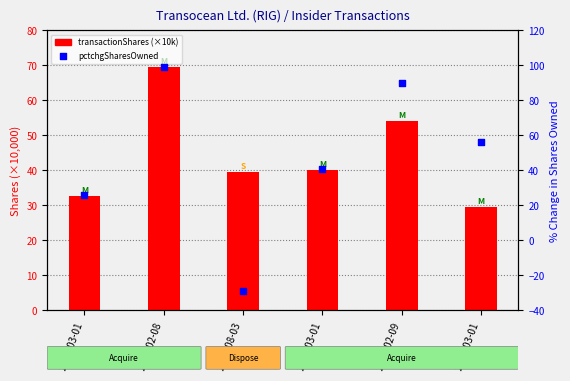

Which series contains the highest Y value?

pctchgSharesOwned